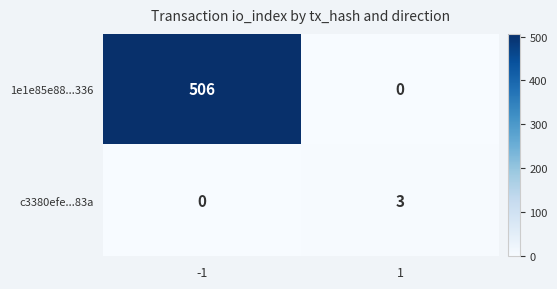

What value does the c3380efe...83a series have at 1?

3